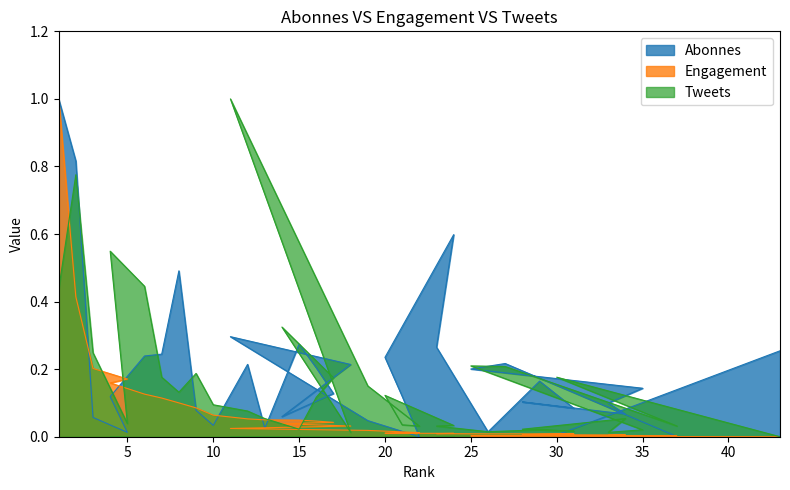

Is the value of Abonnes at 14 greater than the value of Engagement at 21?

Yes